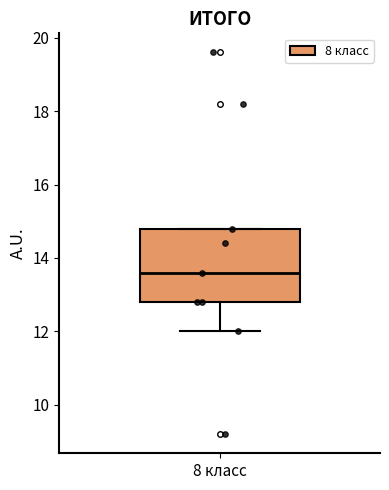

Read this box plot against the y-axis: the position of the median line, the range covered by the box, and the ends of both whiskers. The values are not printed on the chart, so give them approximately, as read against the axis.

median 13.6, box 12.8 to 14.8, whiskers 12.0 to 14.8